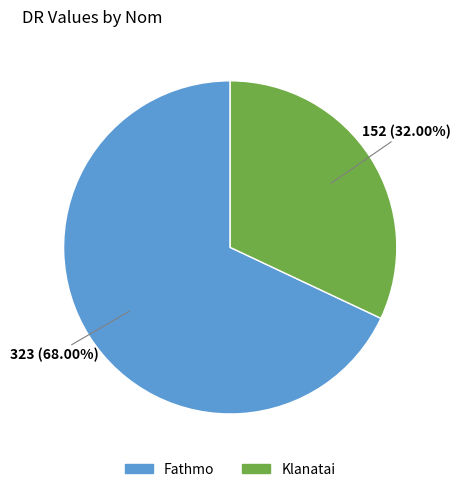

Do Fathmo and Klanatai together represent more than half of the pie?

Yes